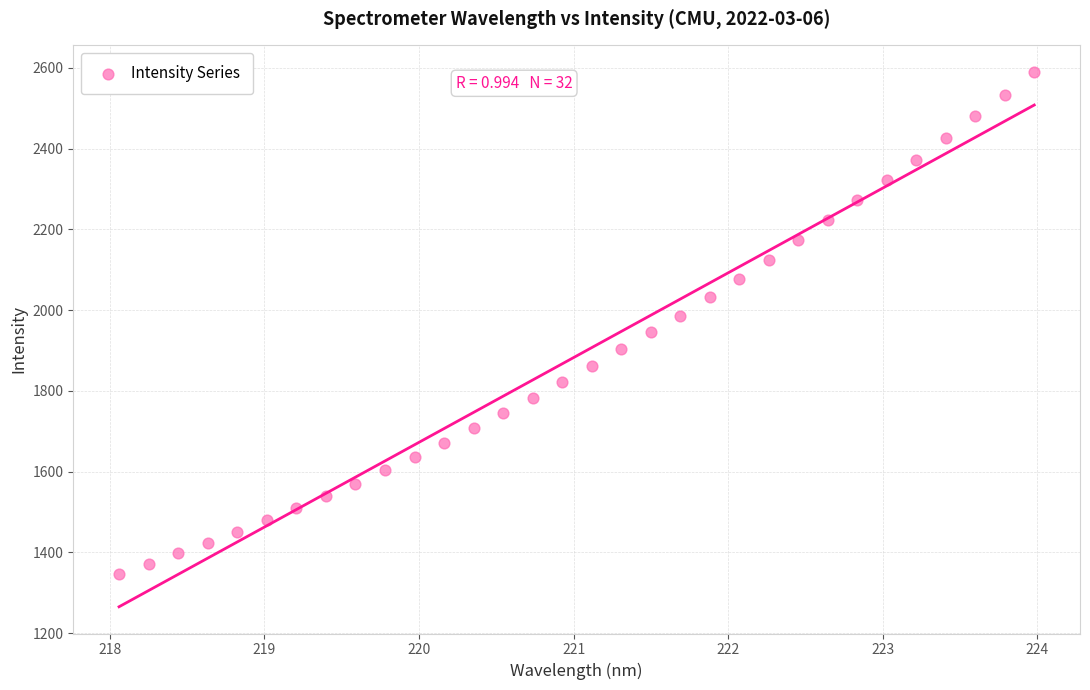

What is the range of X values (max minus min)?

5.9